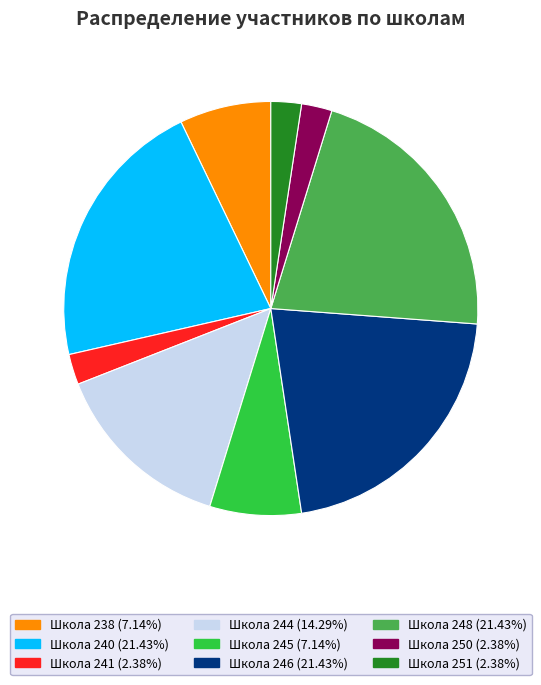

Does any single category account for the majority?

No